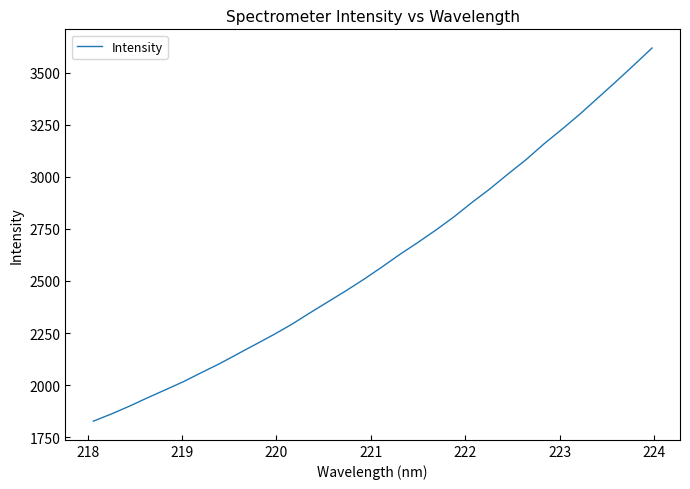

What is the minimum value shown in the chart?

1827.4